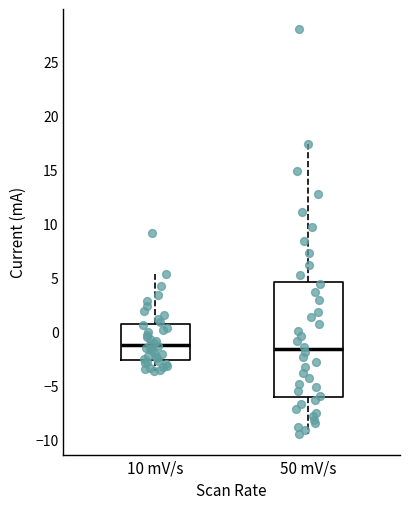

Where does the lower whisker of the box for 10 mV/s end on the y-axis? The values are not printed on the chart, so give them approximately, as read against the axis.

-3.5